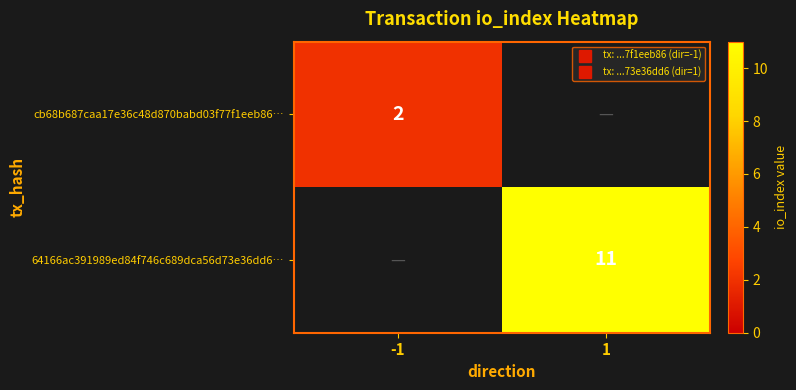

Which category has the lowest value in the 64166ac391989ed84f746c689dca56d73e36dd6… series?

-1